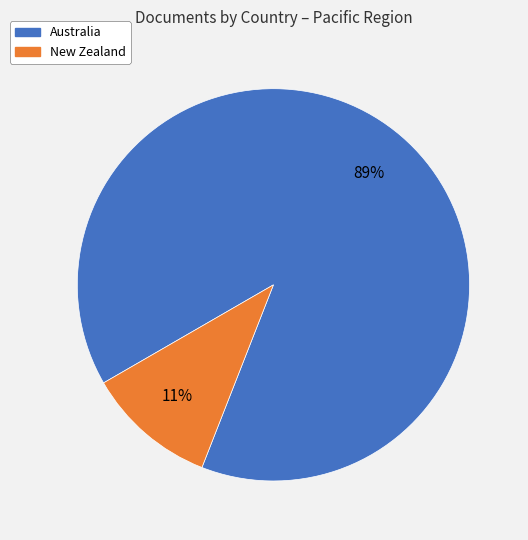

Count the number of slices in the pie.

2